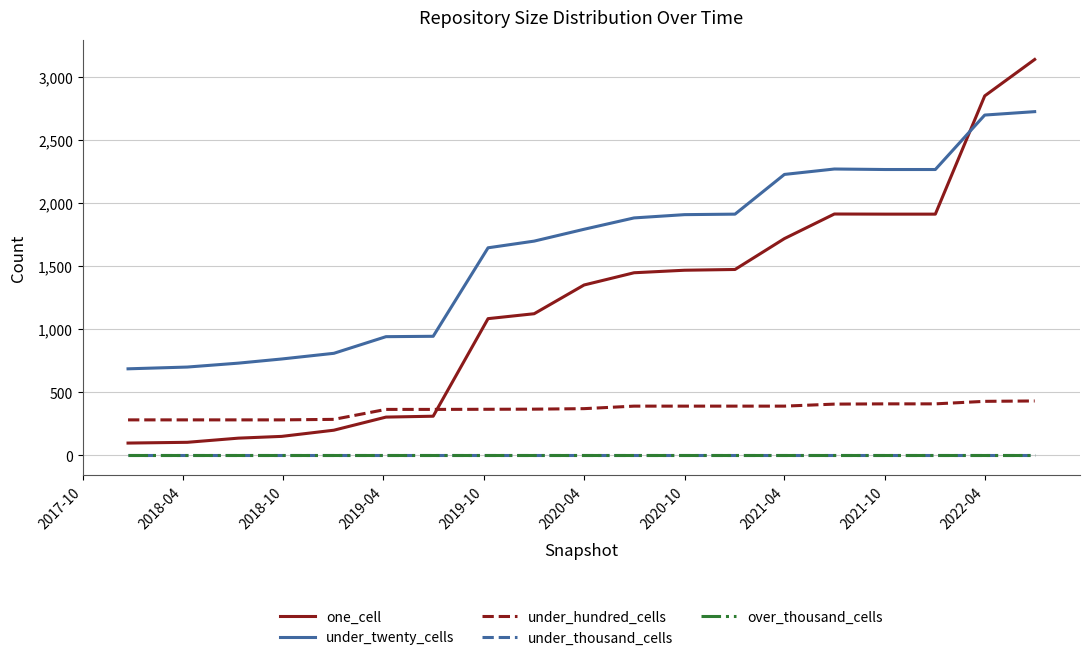

Does the chart display data point markers on the line(s)?

No